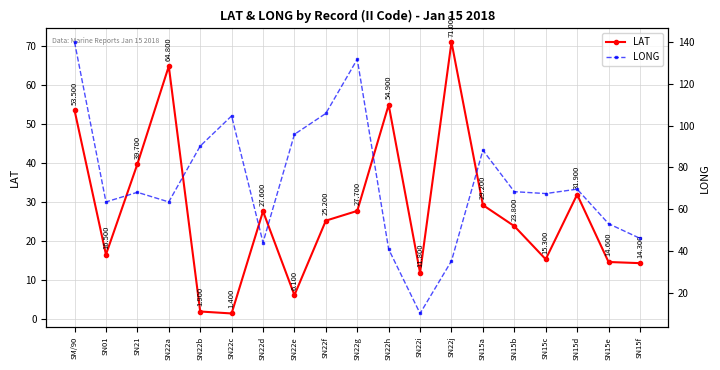

The LAT series shows 54.9 at SN22h. True or false?

True